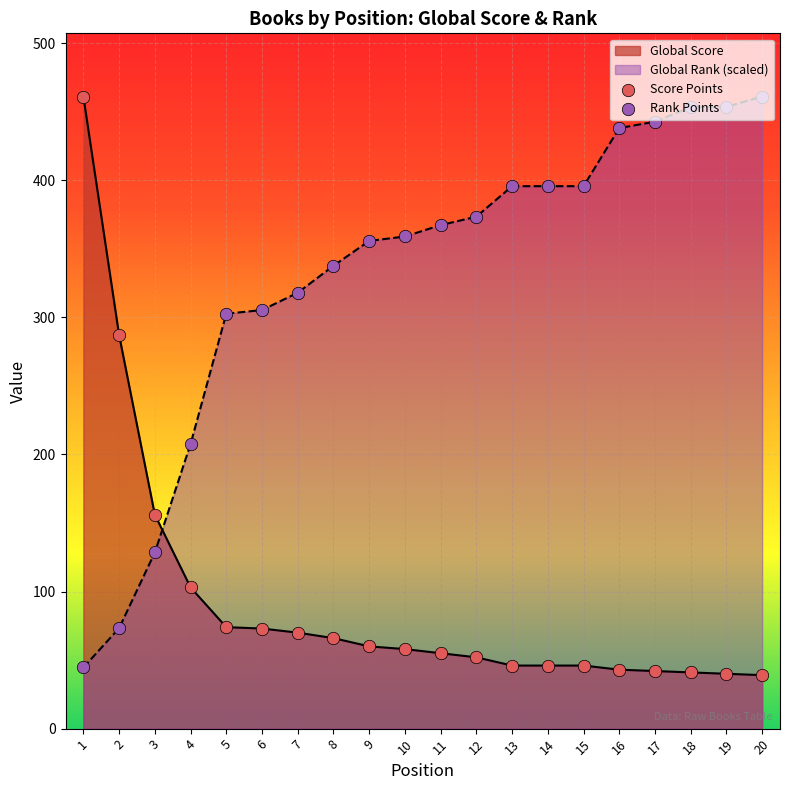

Which series contains the lowest Y value?

Score Points